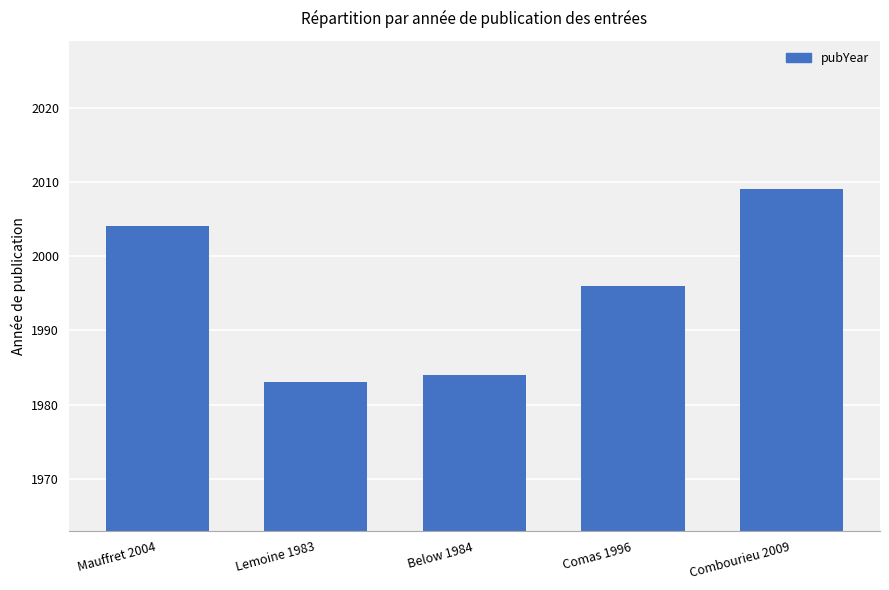

What is the sum of all values?

9976